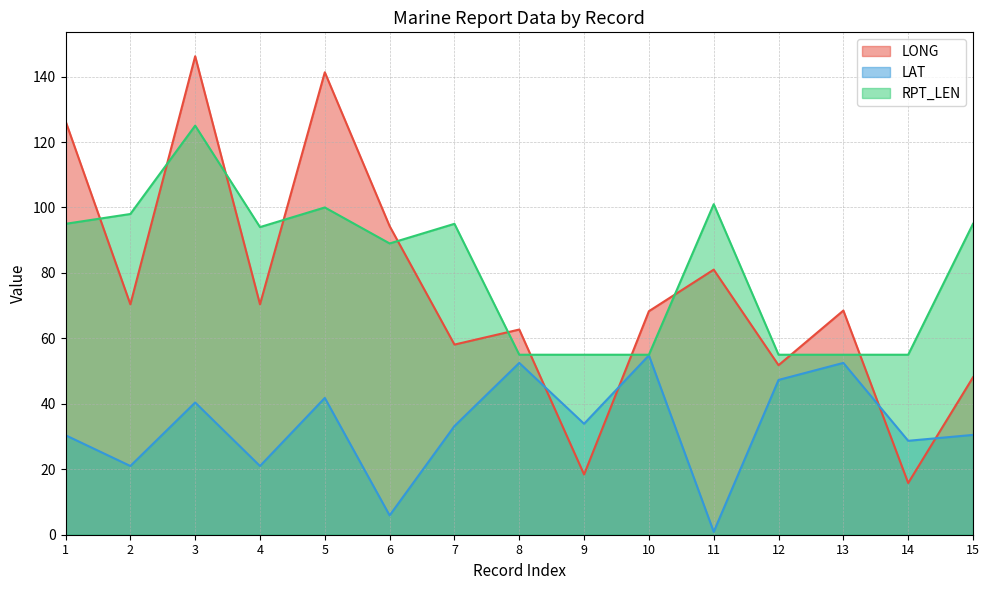

Where is the first local minimum for RPT_LEN?

4